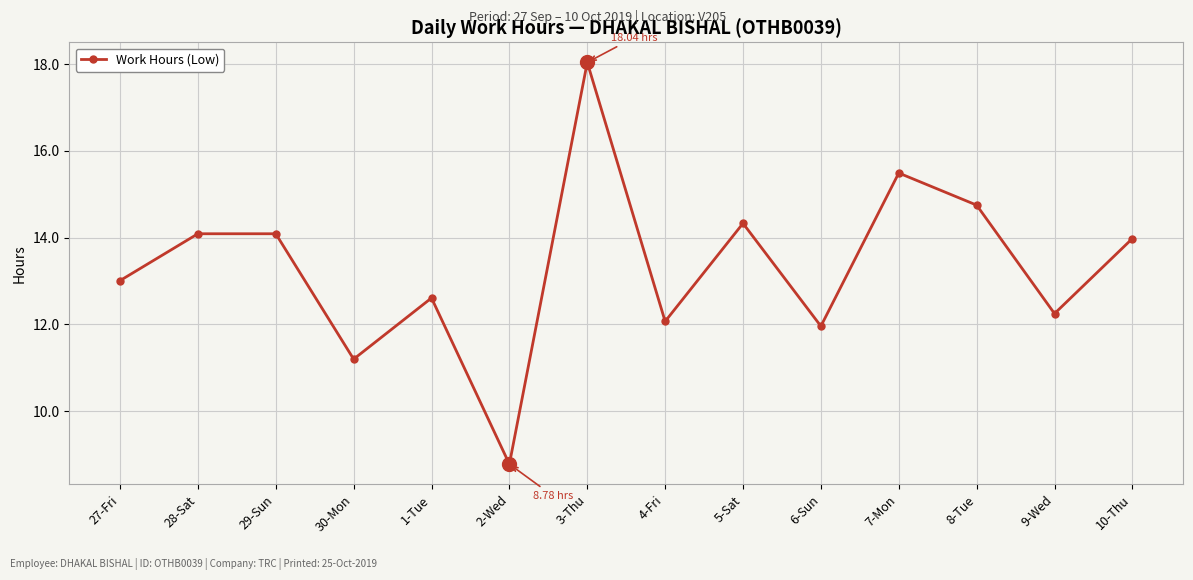

What is the value of the 12th point from the left?

14.8